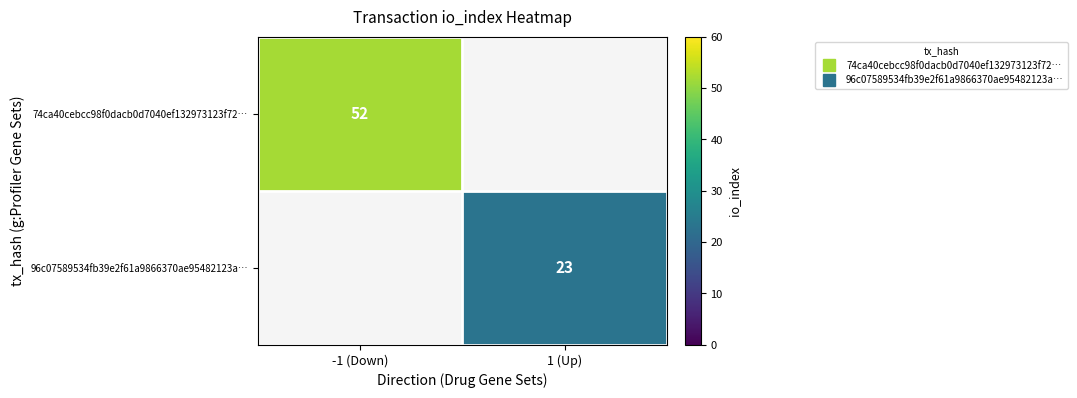

True or false: 74ca40cebcc98f0dacb0d7040ef132973123f72… has a value of 52.0 at -1 (Down).

True